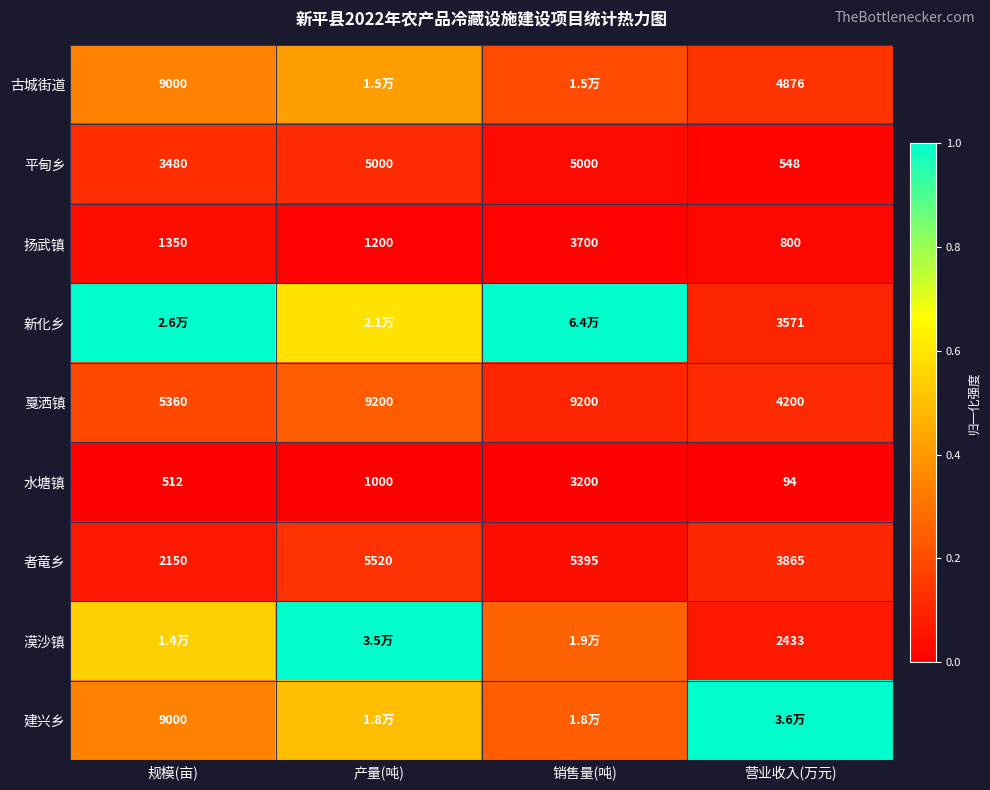

Where does the 者竜乡 series first go above 5395?

产量(吨)